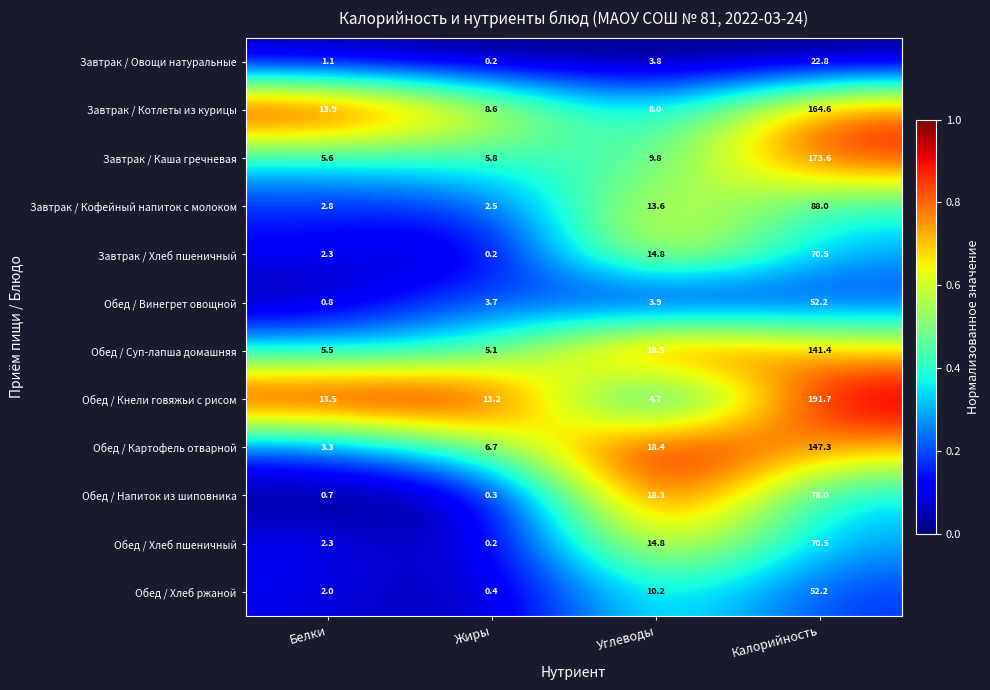

Rank the categories by Обед / Хлеб пшеничный value from lowest to highest.

Жиры, Белки, Углеводы, Калорийность